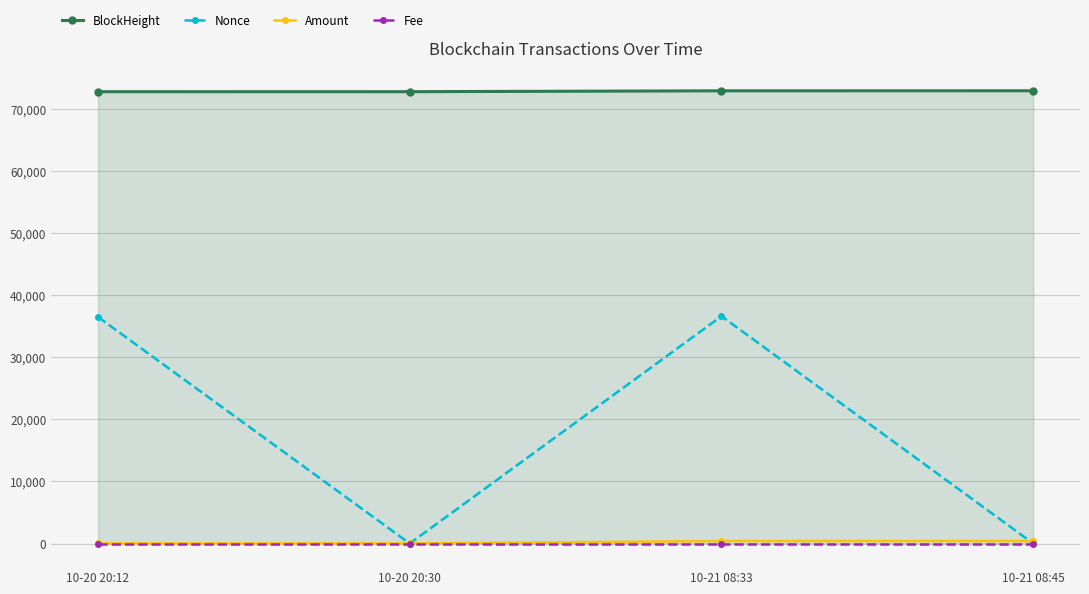

Count the number of data series in this chart.

4